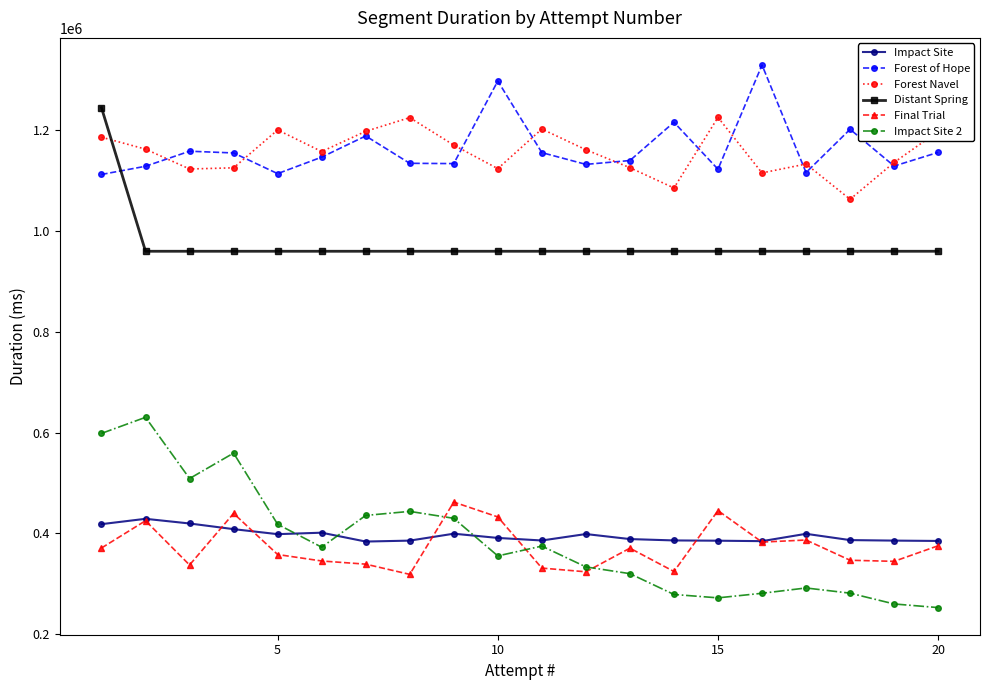

Which series has the largest range (max minus min)?

Impact Site 2